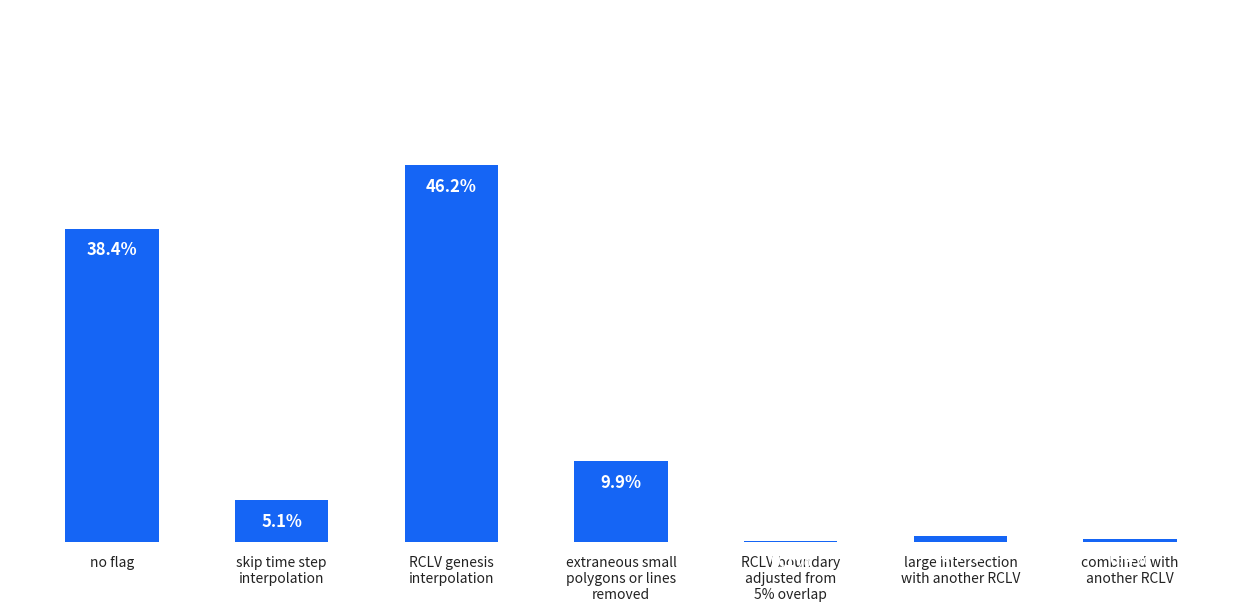

At which label does the data first exceed 5?

no flag